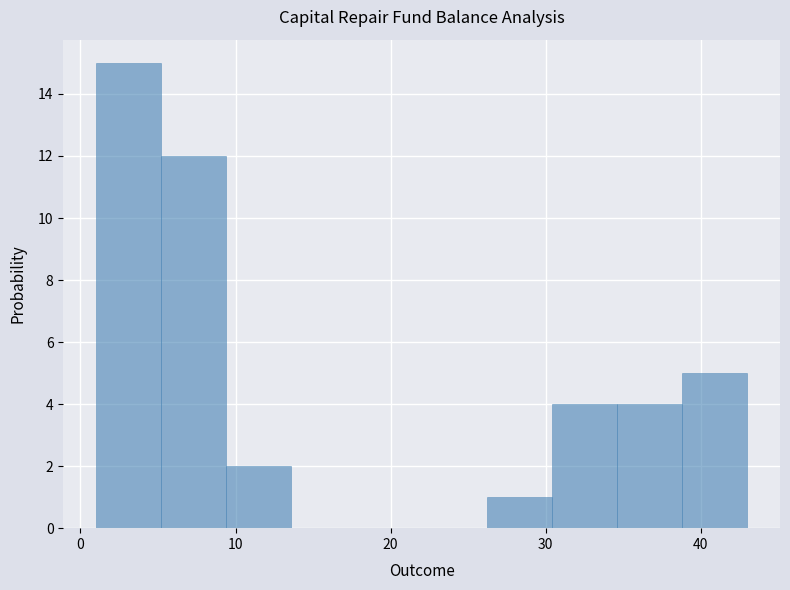

What is the height of the bar covering 30.4 to 34.6 on the x-axis? Neither the bar edges nor the heights are printed on the chart, so give them approximately, as read against the axes.

4